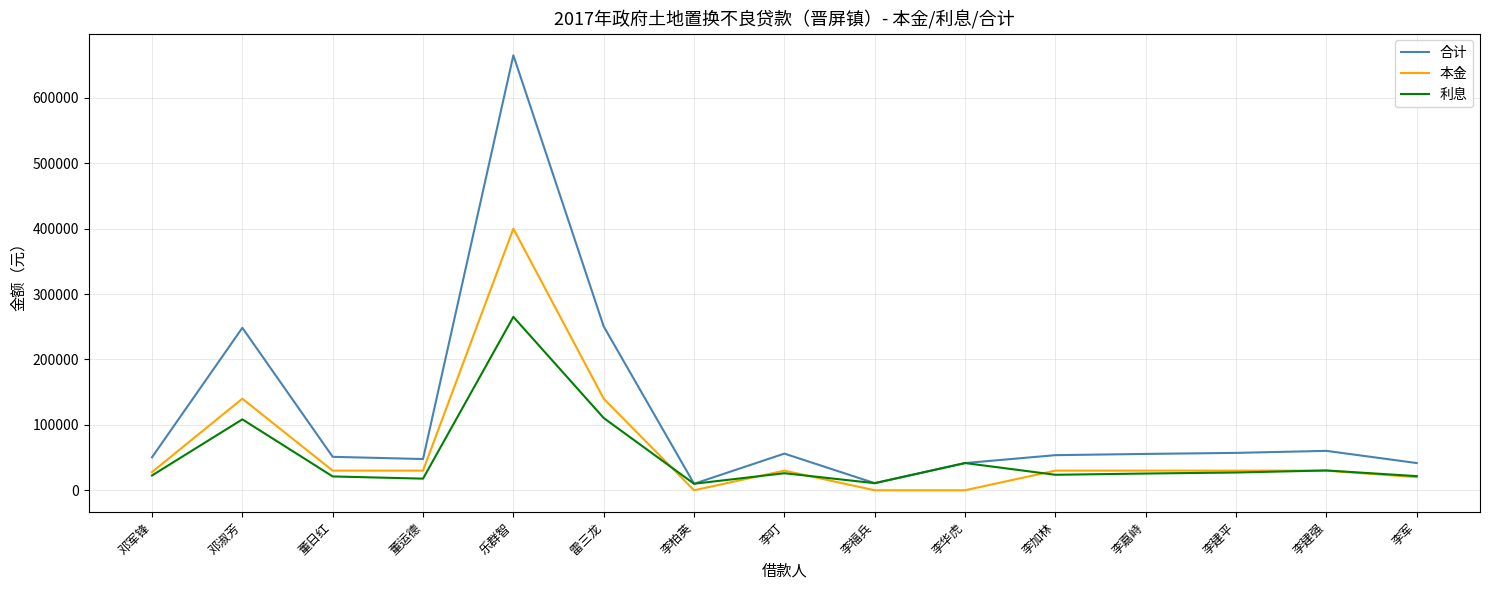

Is the value of 本金 at 李军 greater than the value of 合计 at 李建强?

No